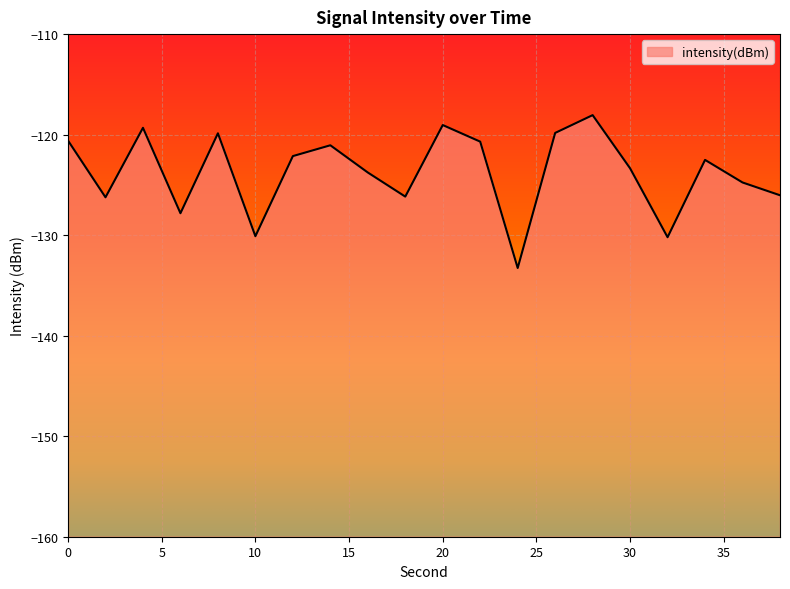

What is the difference between the values at 22 and 32?

9.5